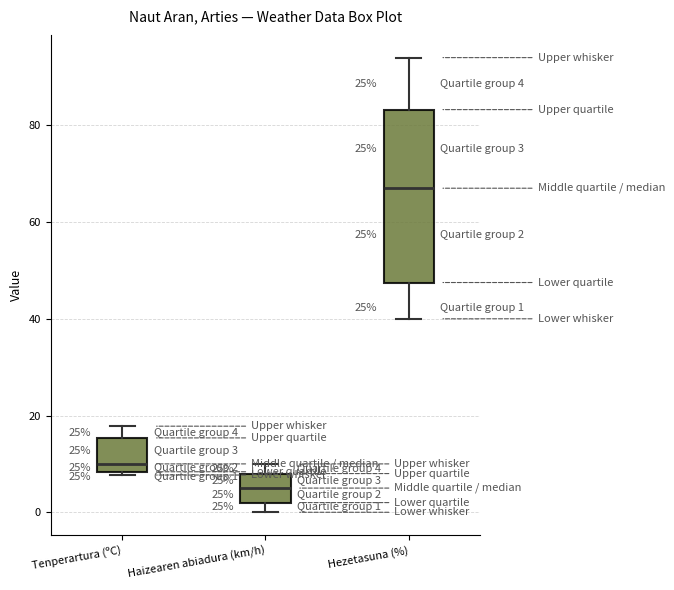

Which box has the lowest median line?

Haizearen abiadura (km/h)